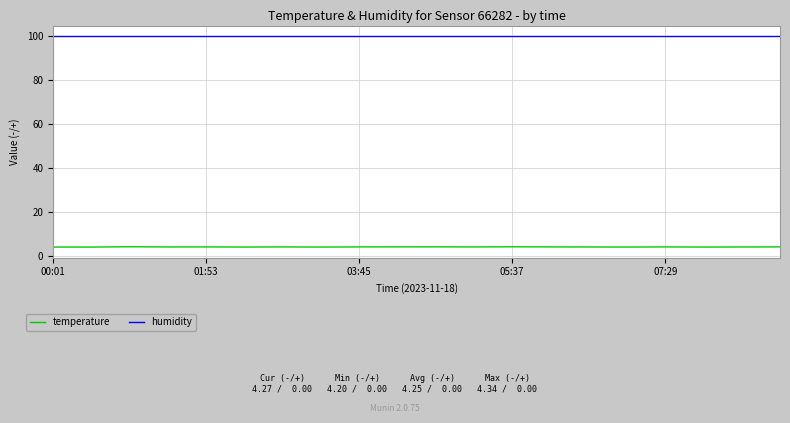

Rank the series by their average value, from highest to lowest.

humidity, temperature